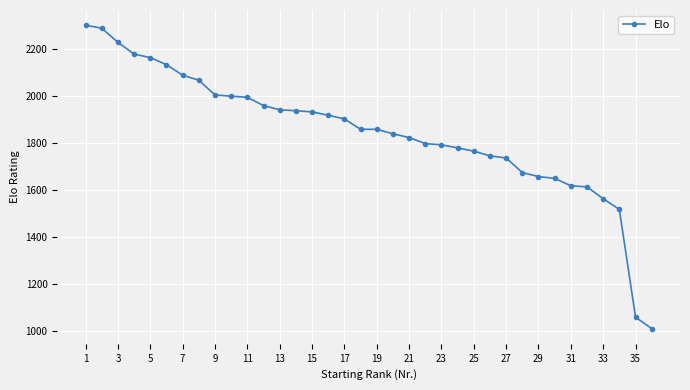

How many data points does each series have?

36